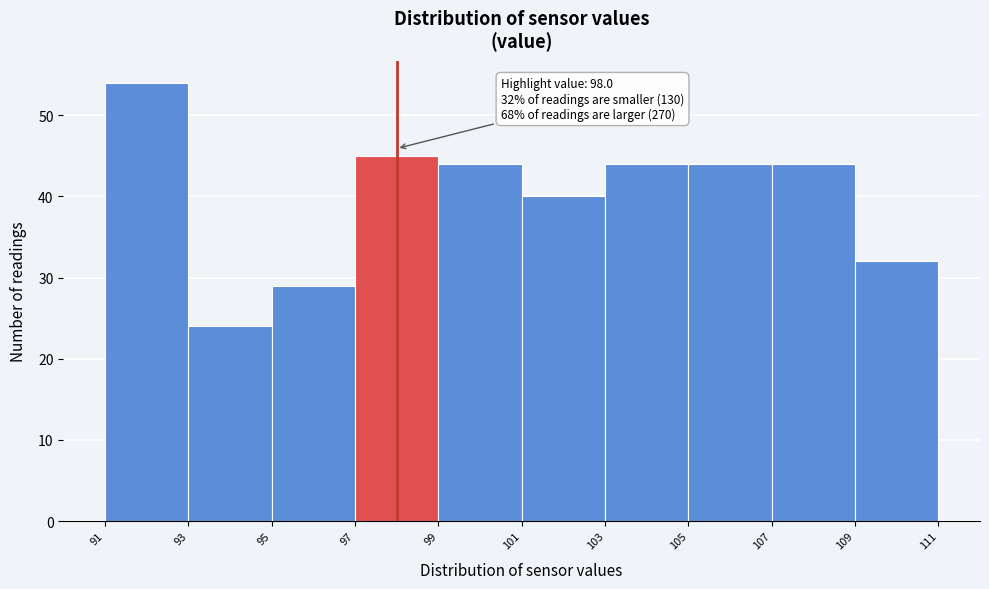

Which range on the x-axis has the tallest bar?

91 to 93